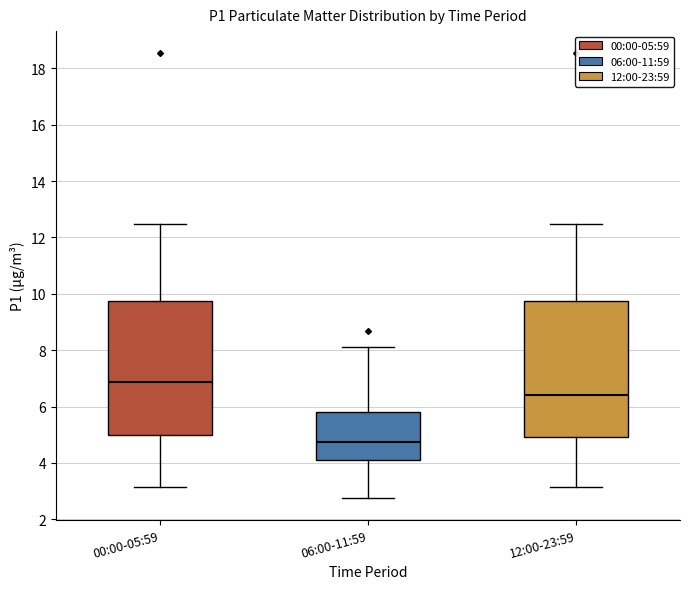

Which box has the lowest median line?

06:00-11:59